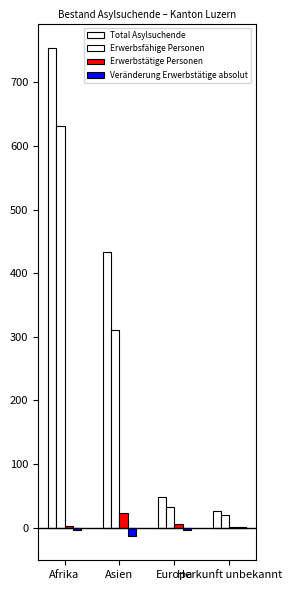

The Total Asylsuchende series shows 434 at Asien. True or false?

True